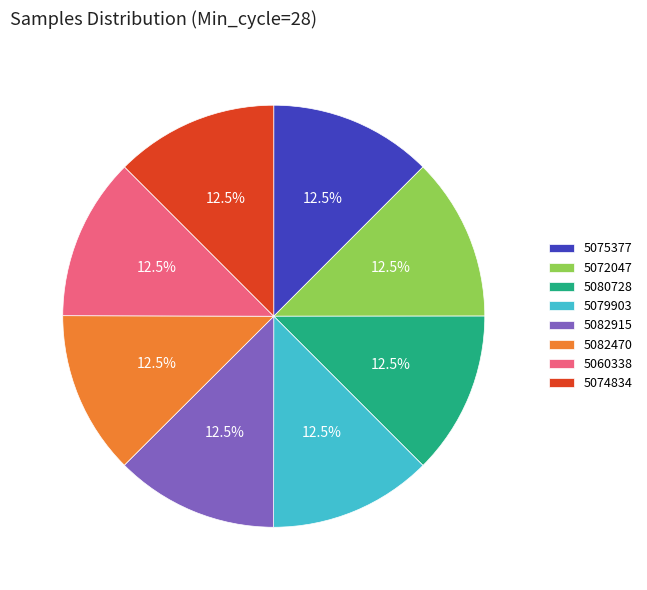

Approximately how many times larger is the value at 5082915 compared to 5080728?

1.0